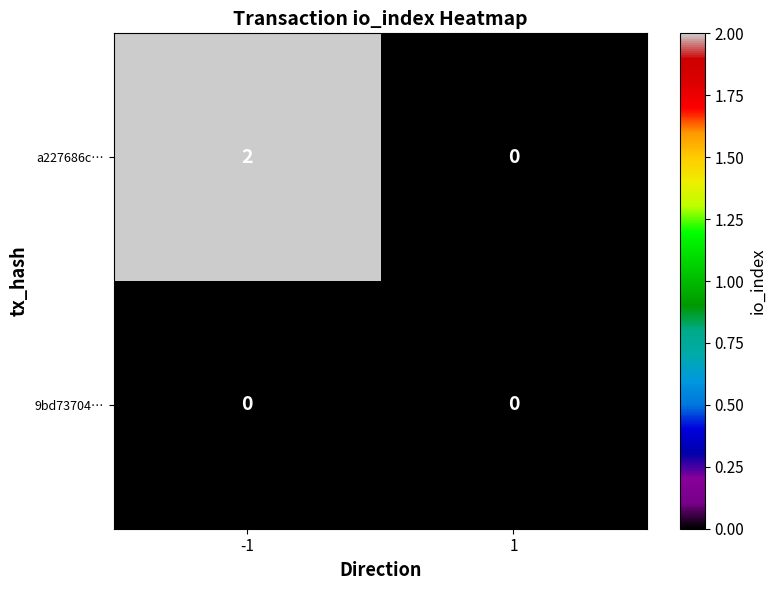

True or false: a227686c… has a value of 2 at -1.

True